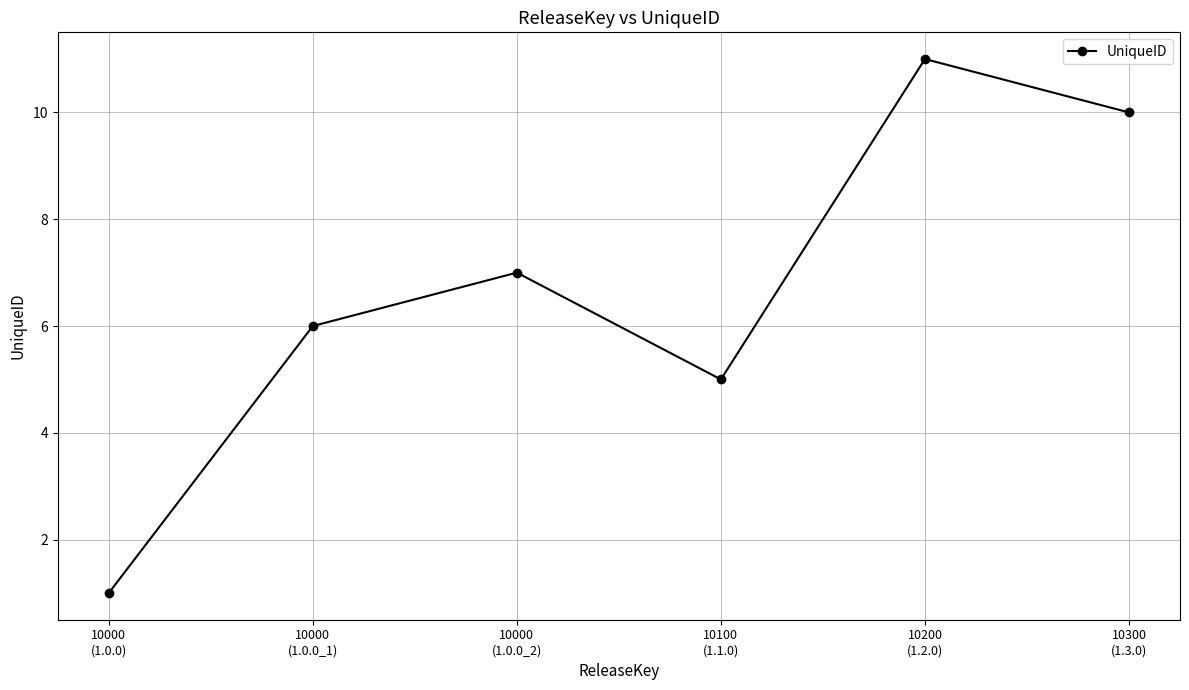

What is the smallest value displayed?

1